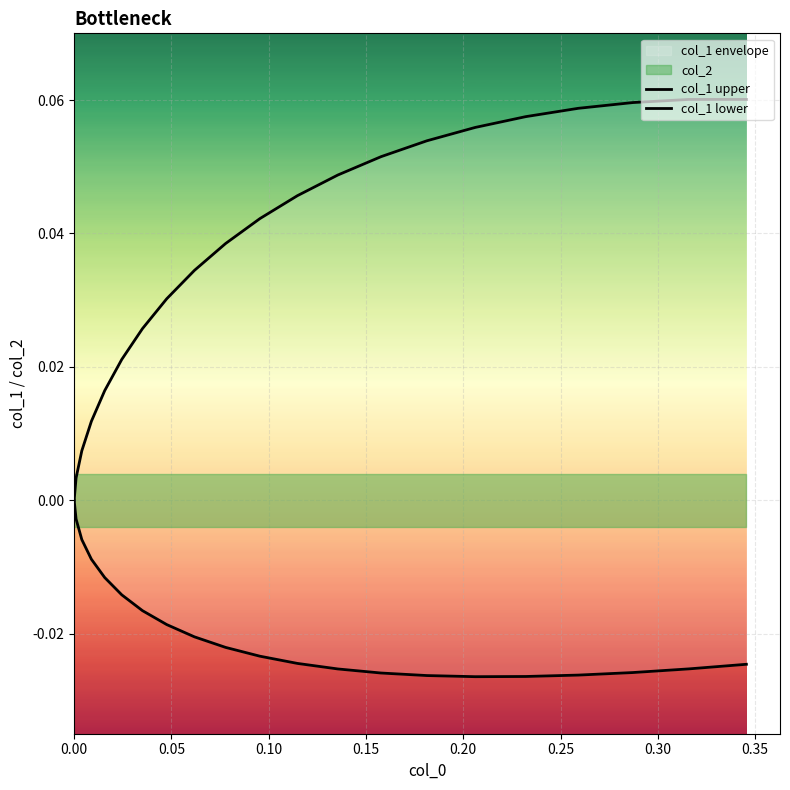

What position from the left is 0.15?

4